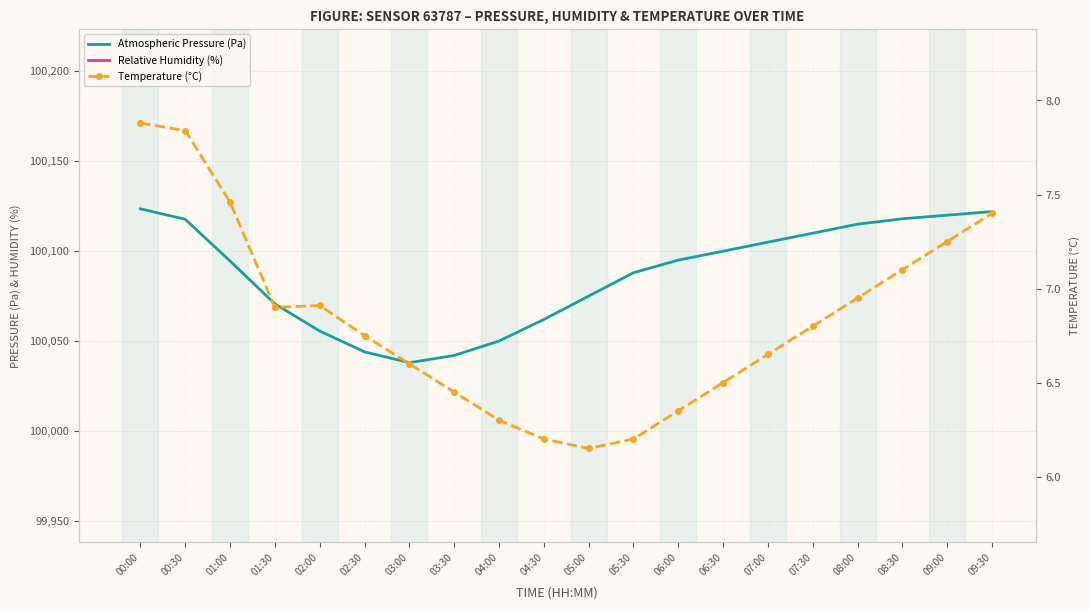

What is the minimum value for humidity?

81.8